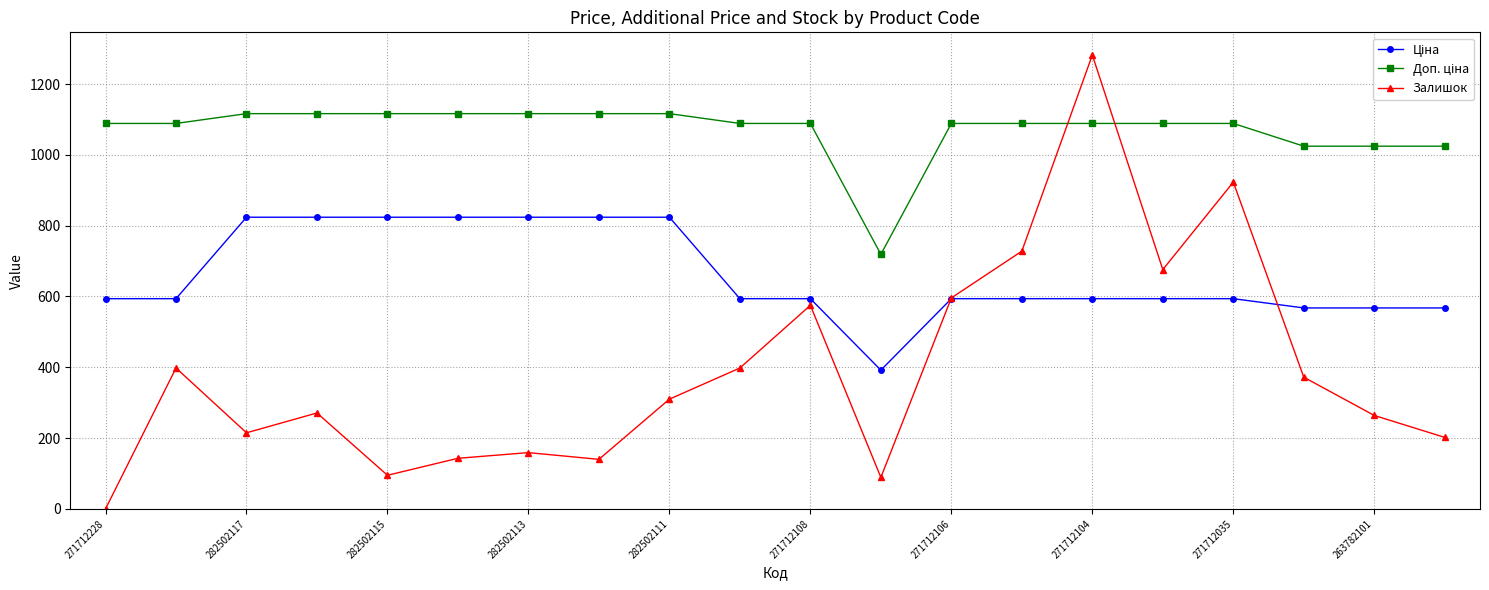

What is the greatest value displayed?

1282.0